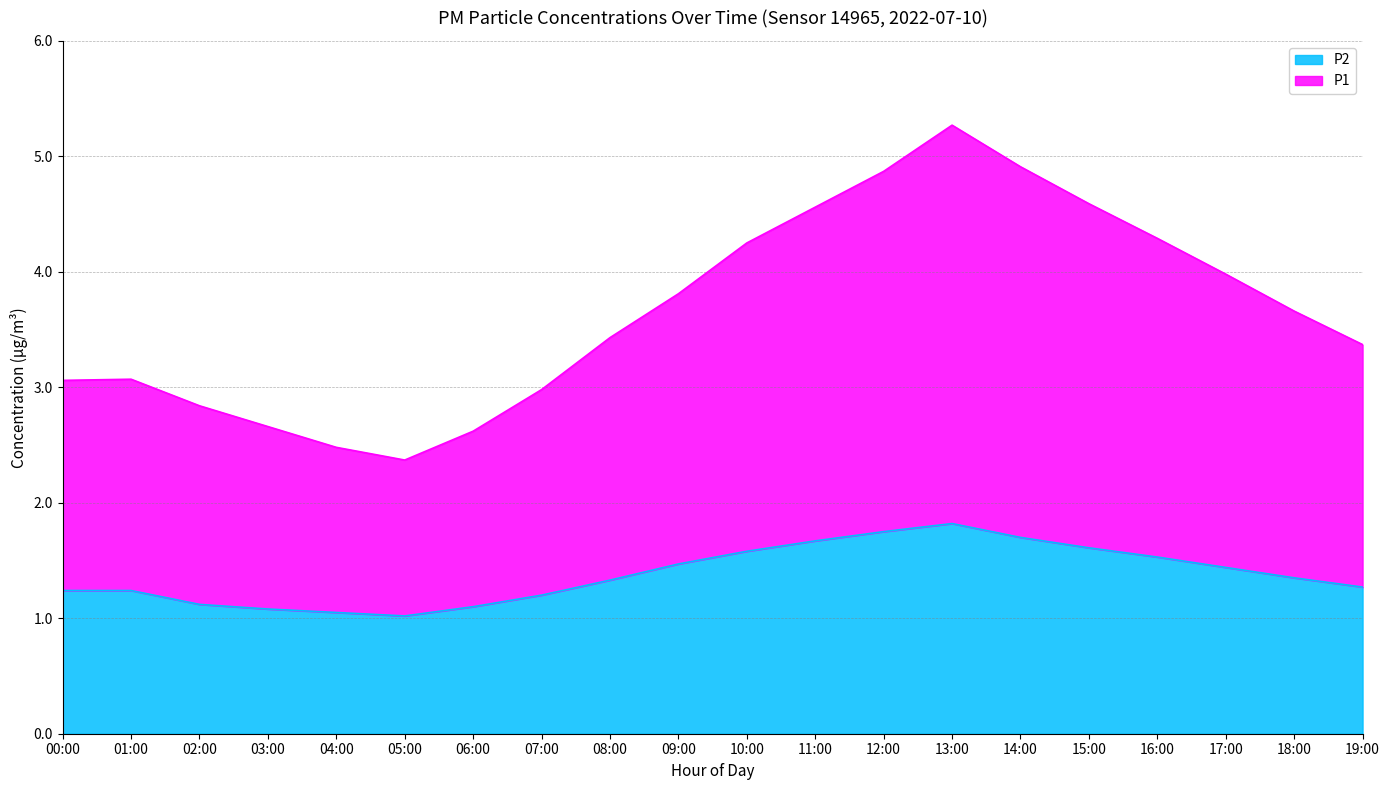

What is the value of the P1 point at the 11th from the left?

4.2